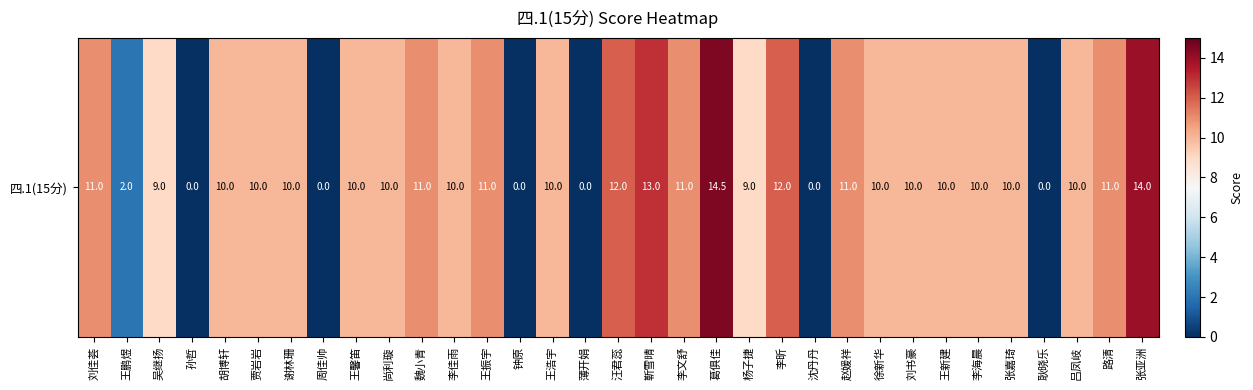

Where does the data first go above 10?

刘佳荟